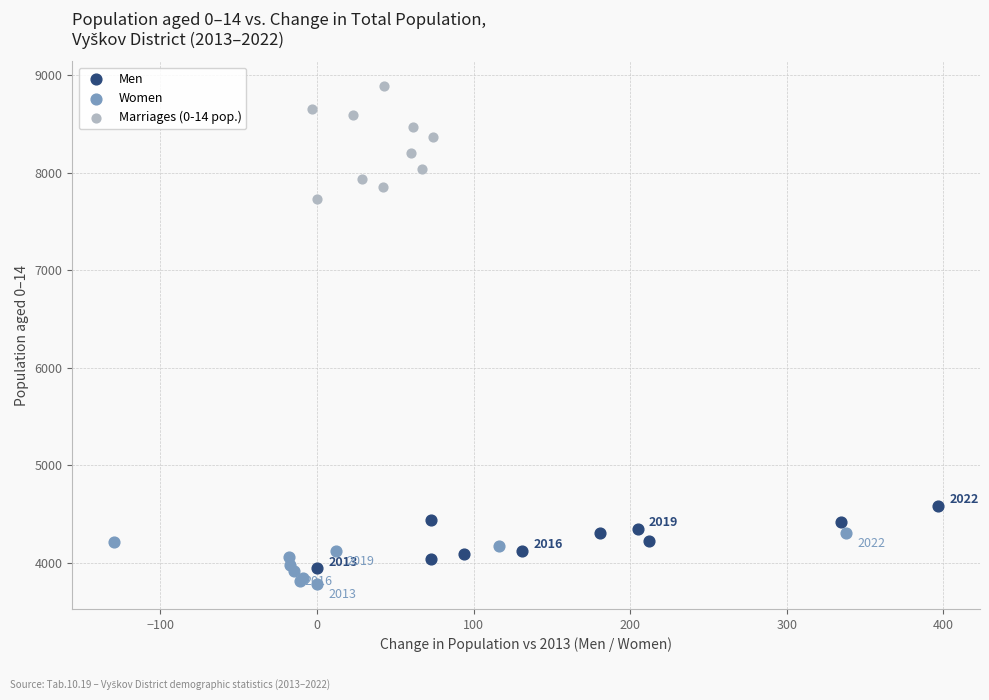

Which series reaches the minimum Y coordinate?

Women